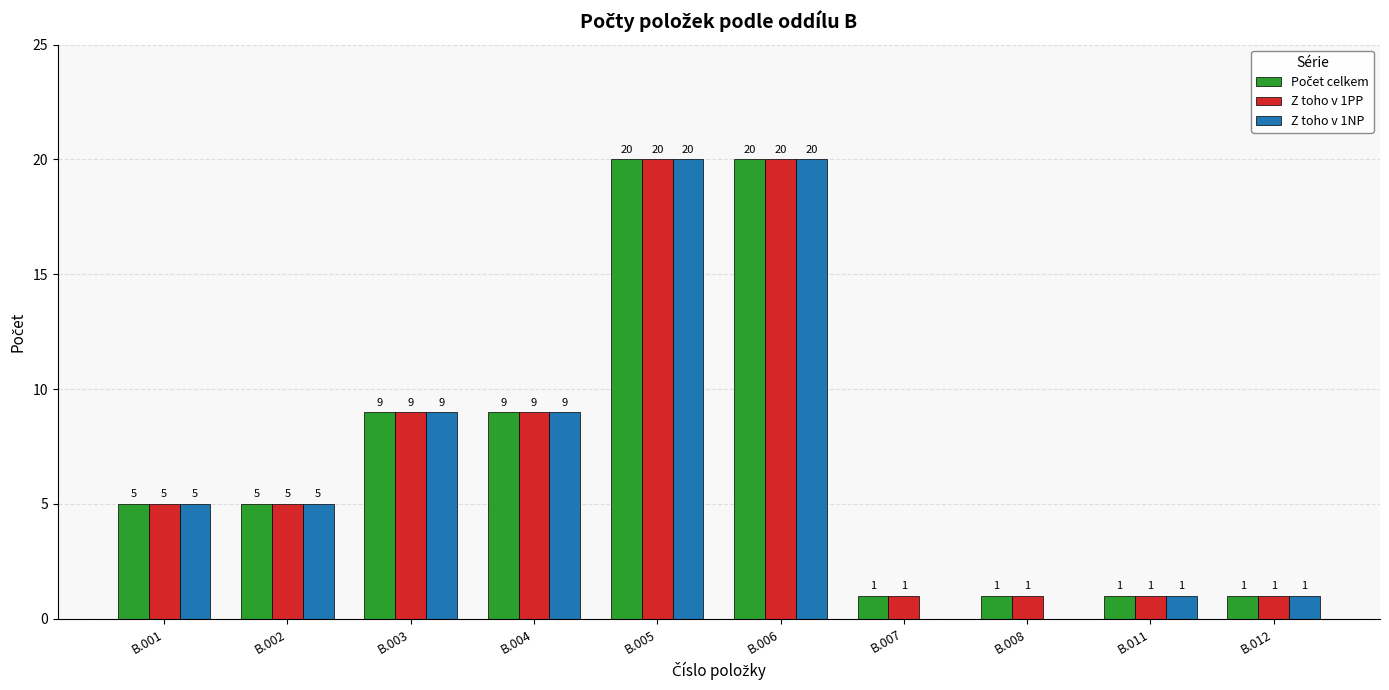

The value of Z toho v 1NP at B.005 is 20. True or false?

True